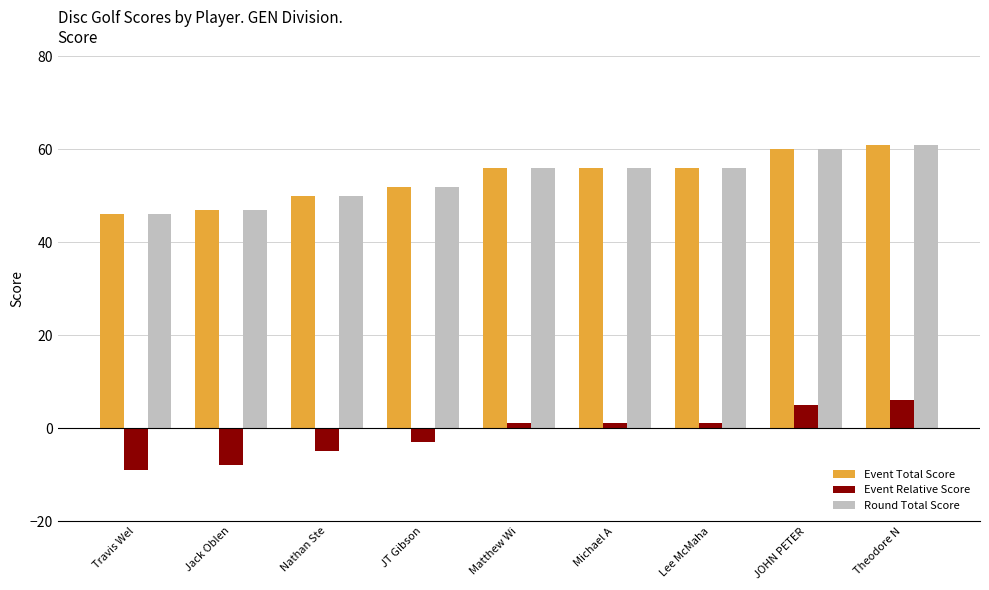

What is the spread (max minus min) of values at Nathan Ste?

55